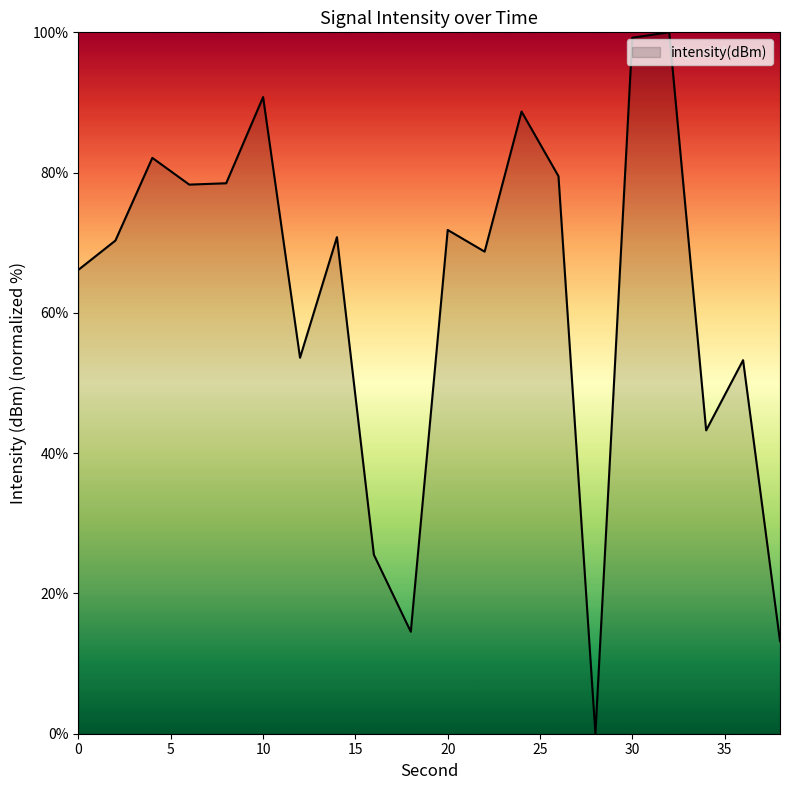

What is the greatest value displayed?

100.0